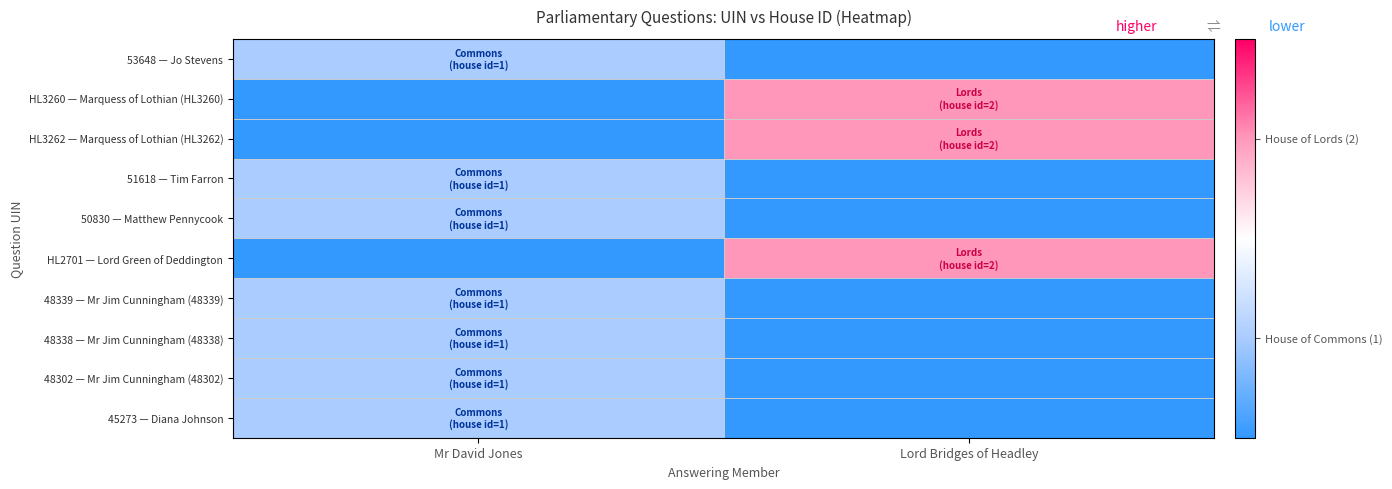

How many data points does each series have?

2